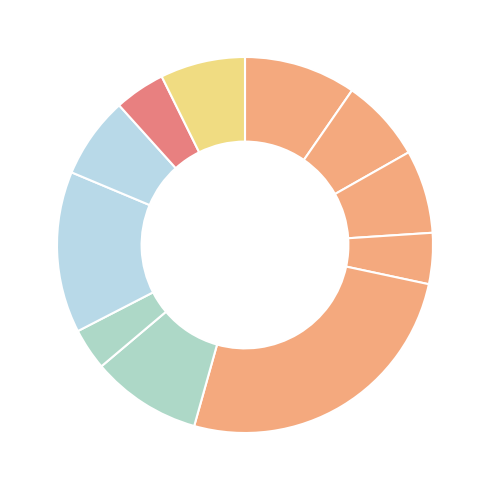

Count the number of slices in the pie.

11